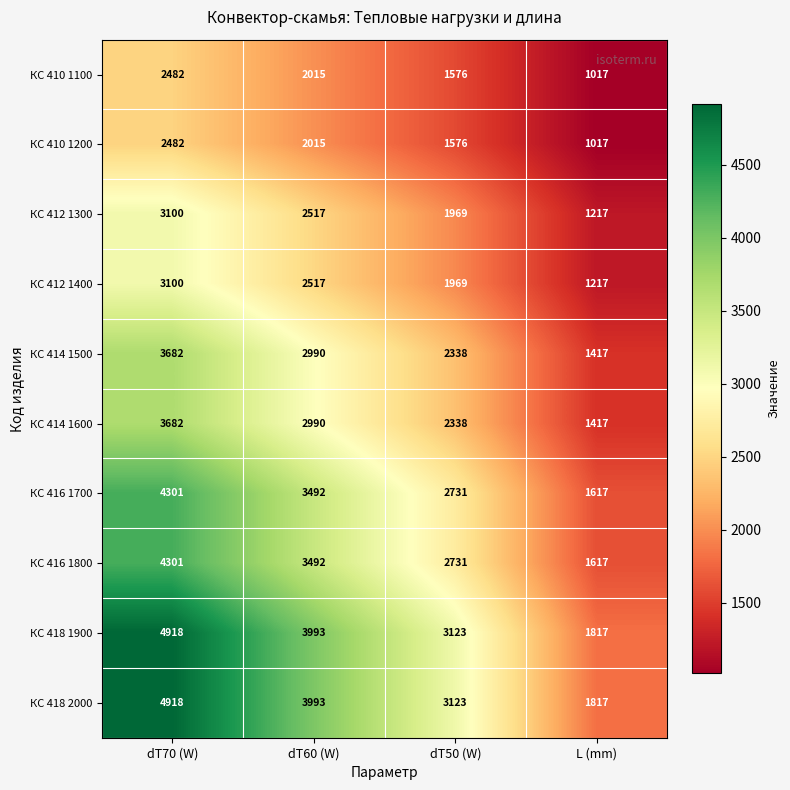

Where does the КС 416 1700 series first go above 3492?

dT70 (W)